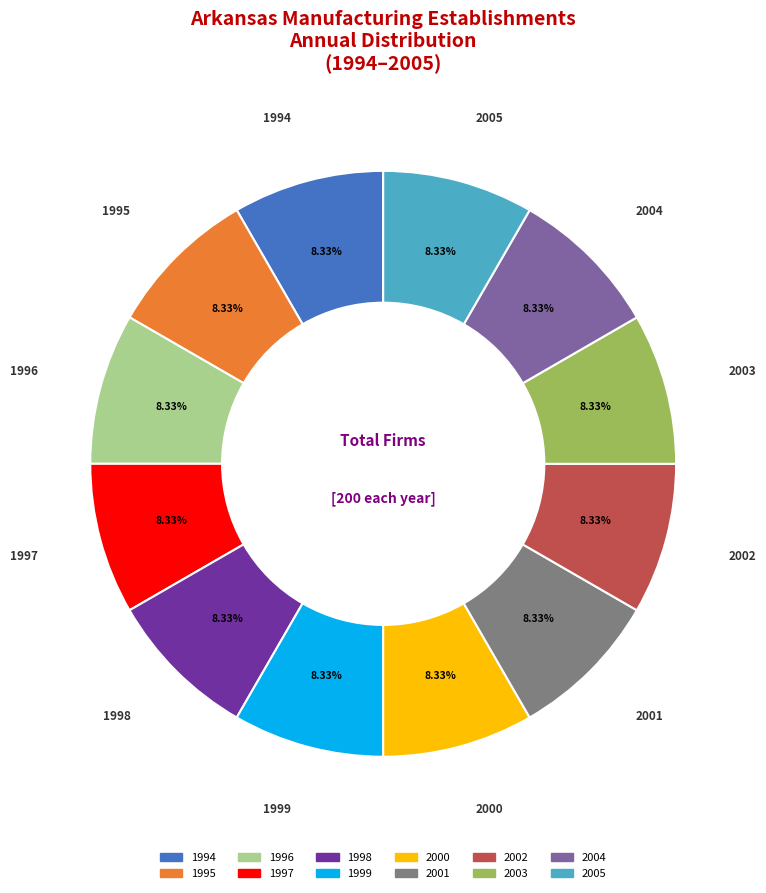

What is the ratio of the value at 2004 to the value at 1997?

1.0